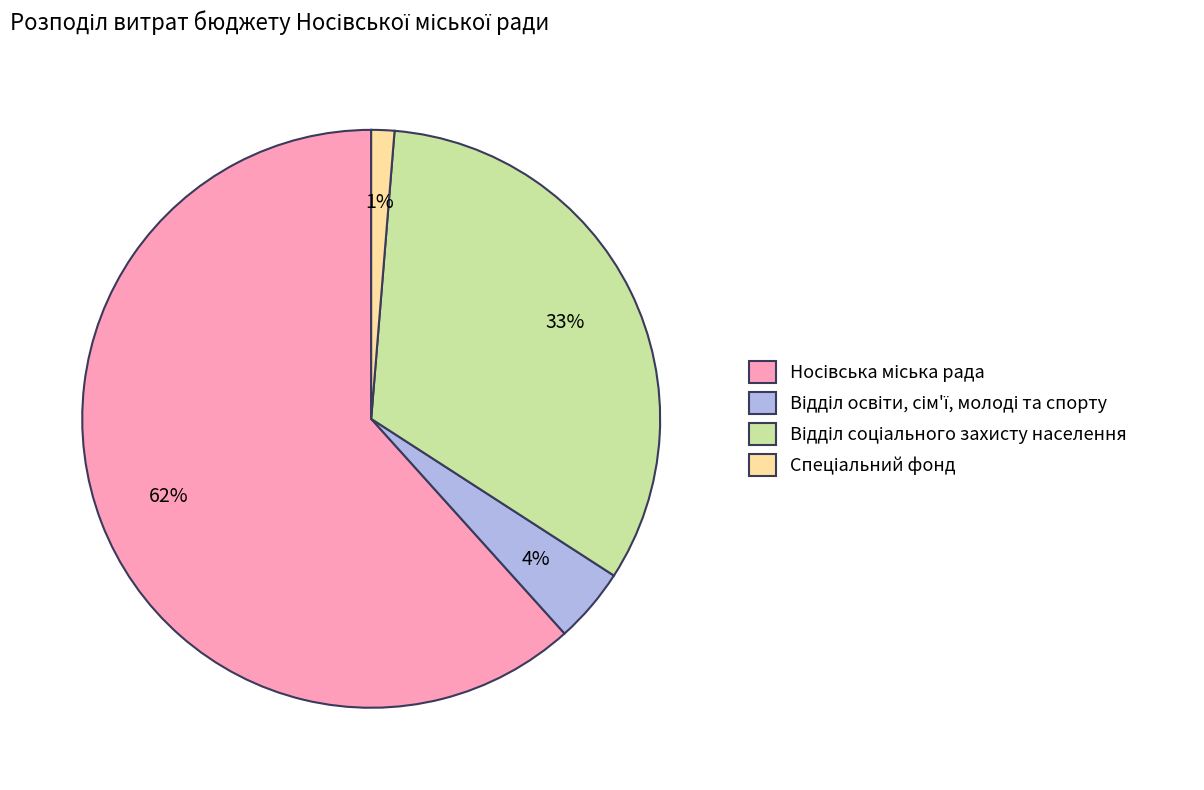

How many slices are in this pie chart?

4